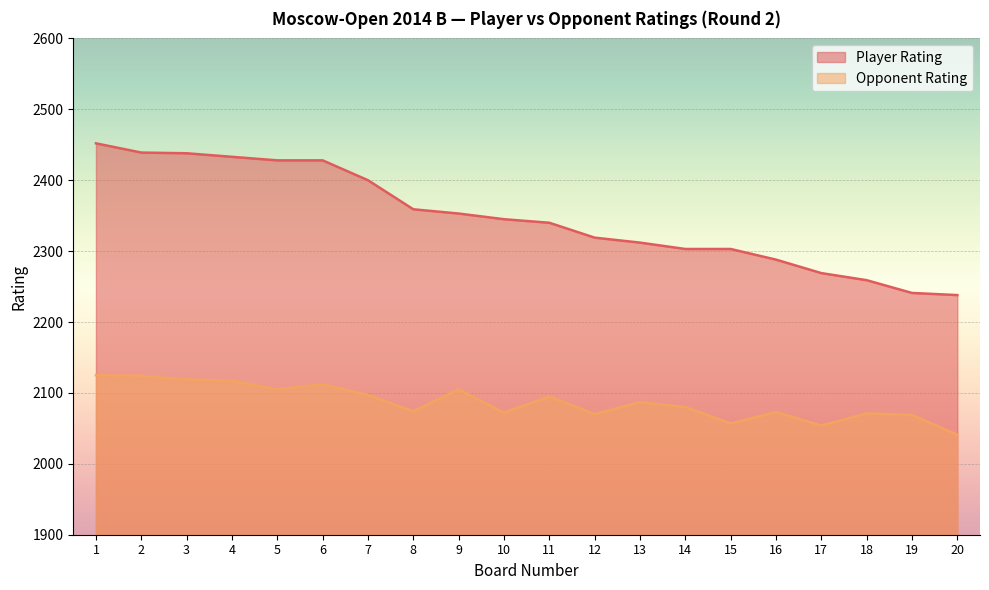

List the series in order of their peak value, highest first.

Player Rating, Opponent Rating